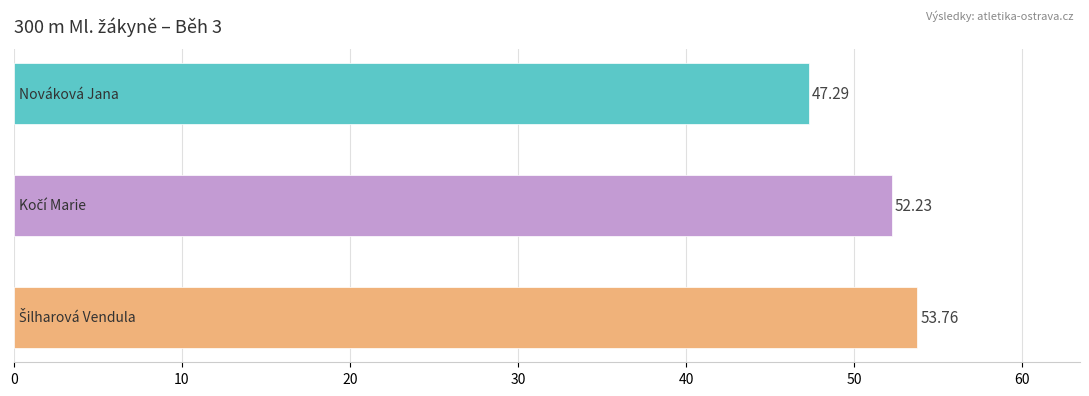

What is the minimum value shown in the chart?

47.3